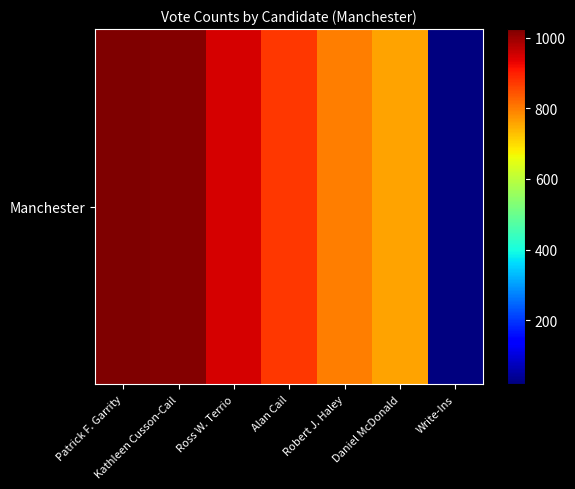

Rank the categories by value from highest to lowest.

Patrick F. Garrity, Kathleen Cusson-Cail, Ross W. Terrio, Alan Cail, Robert J. Haley, Daniel McDonald, Write-Ins